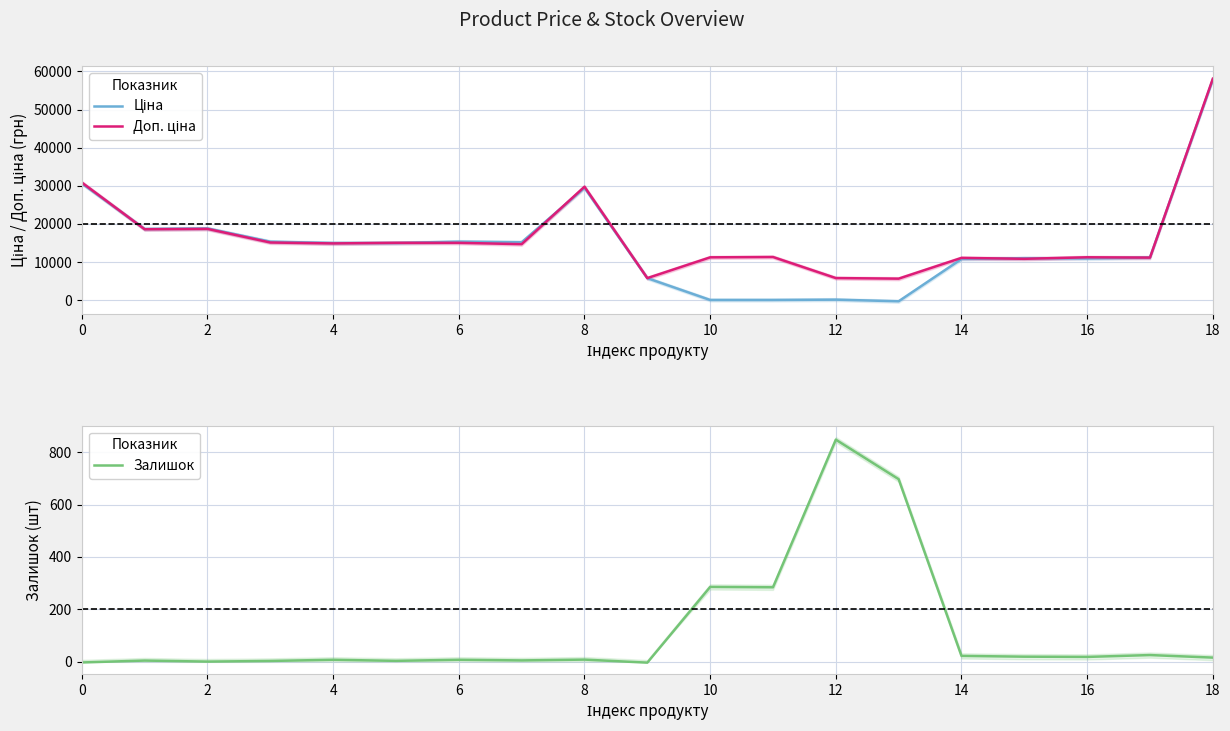

What is the value of the Ціна point at the 7th from the left?

15335.0